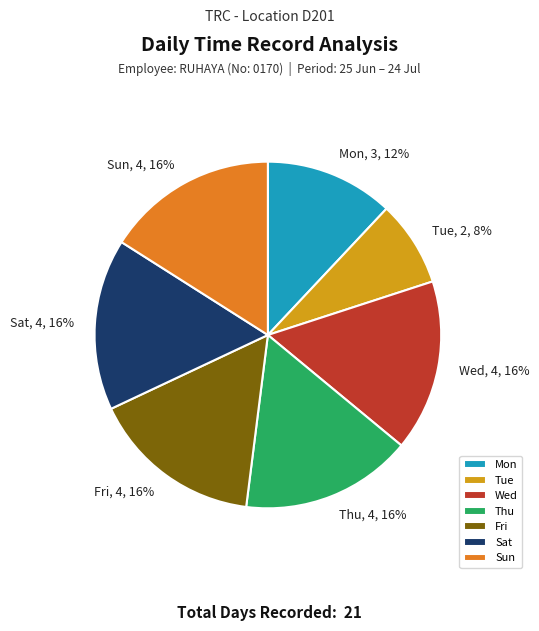

How many segments does this pie chart have?

7